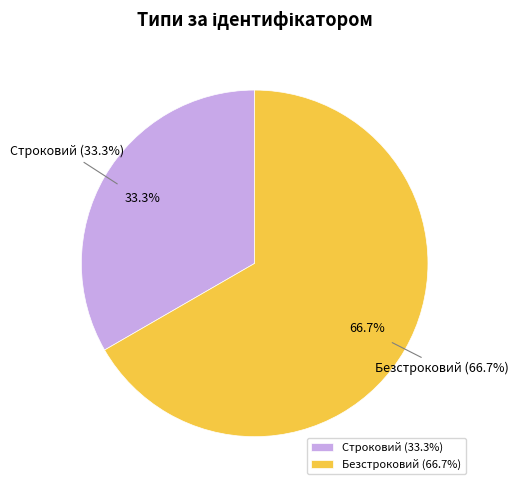

Which slice is the largest?

Безстроковий